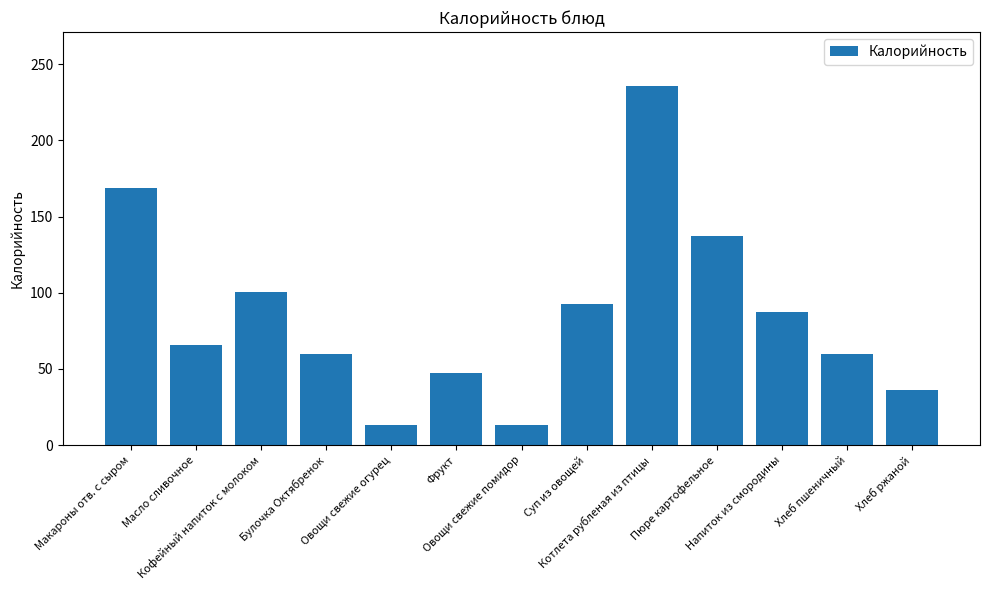

Count the number of categories in the chart.

13